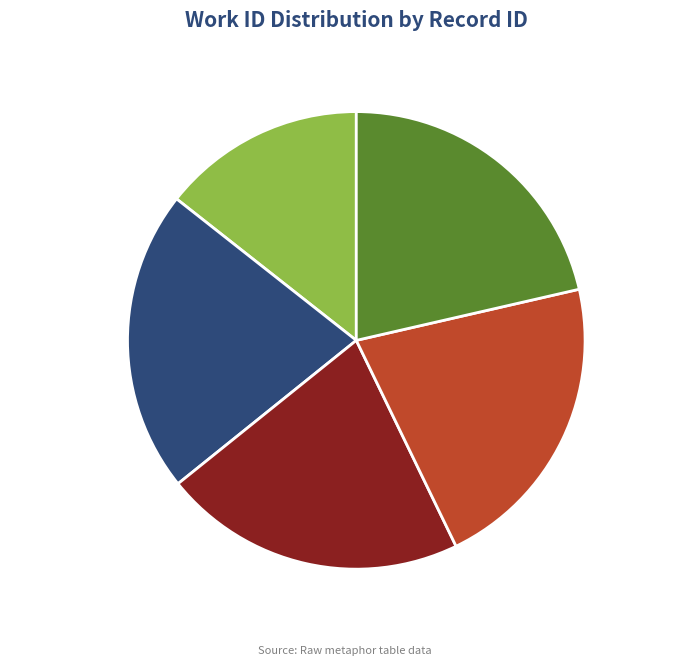

Is there a majority slice in this chart?

No